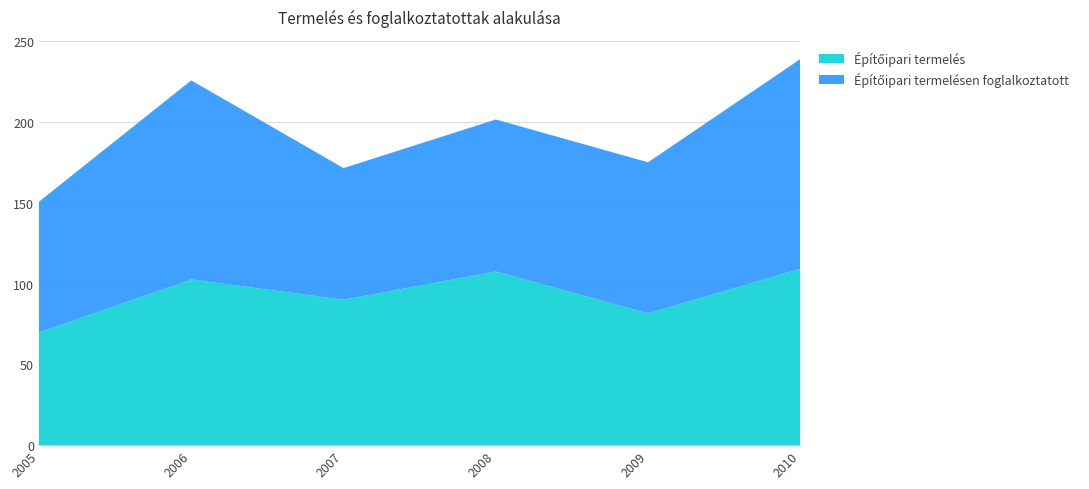

Reading left to right, list all the values displayed in this chart.

Építőipari termelés: 69.7	102.6	90.0	107.5	81.6	109.2
Építőipari termelésen foglalkoztatott: 81.0	123.2	81.5	94.1	93.5	129.8